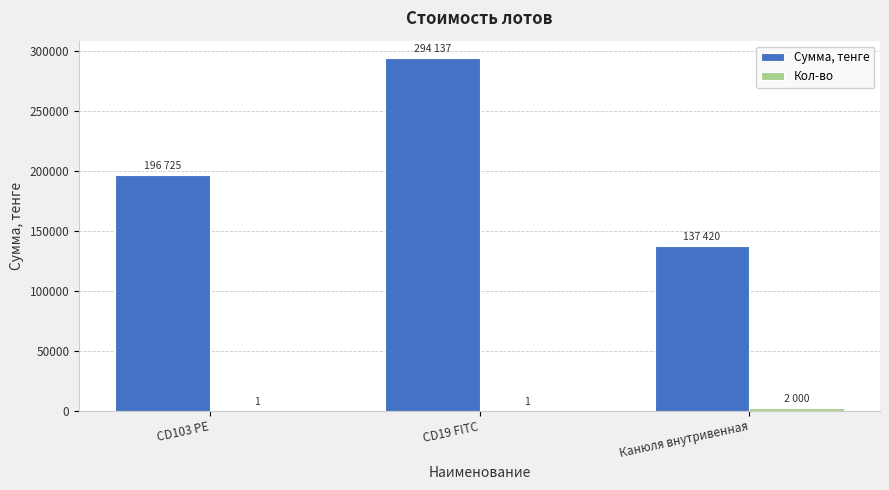

The value of Сумма, тенге at Канюля внутривенная is 237344. True or false?

False